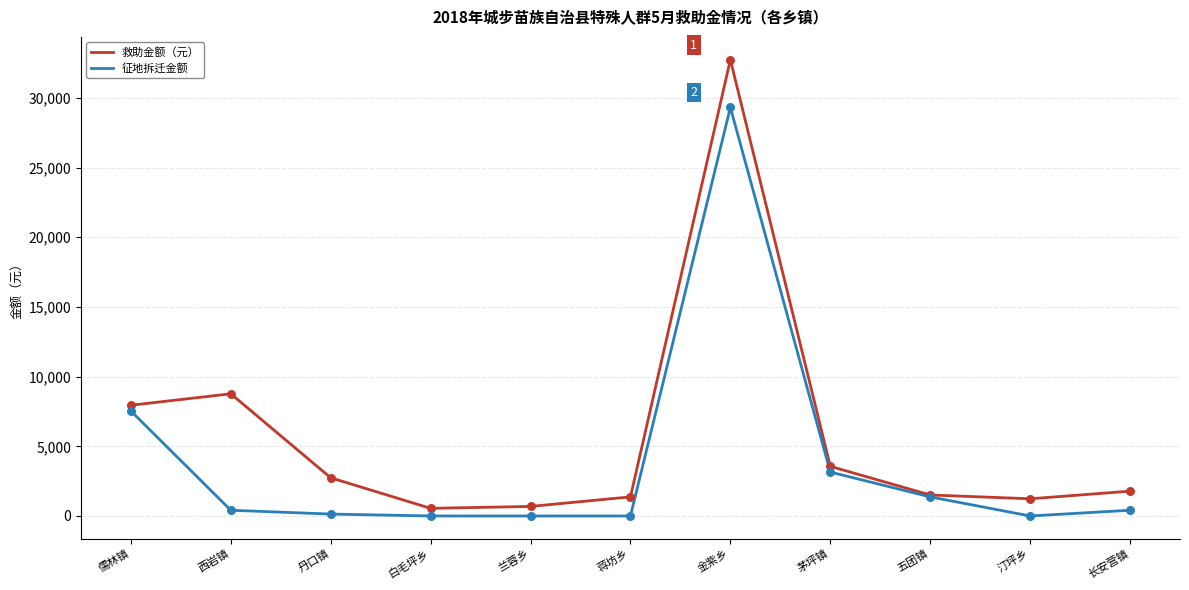

Between 西岩镇 and 蒋坊乡, which series saw the biggest shift?

救助金额（元）